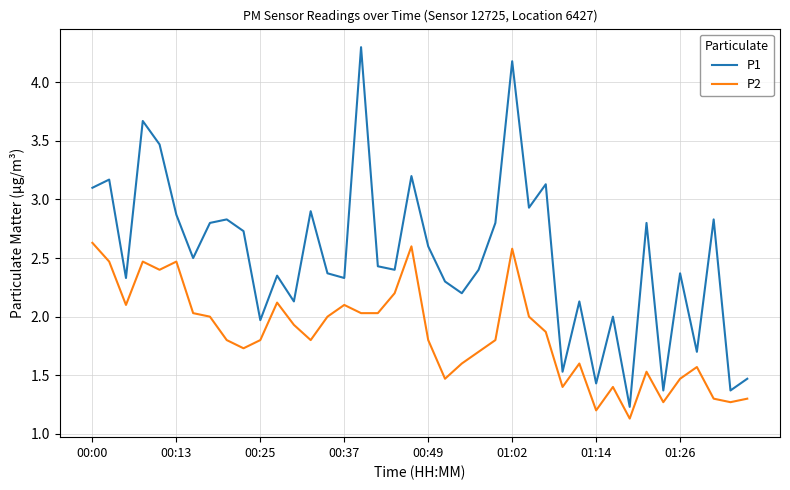

True or false: P2 and P1 intersect in this chart.

False